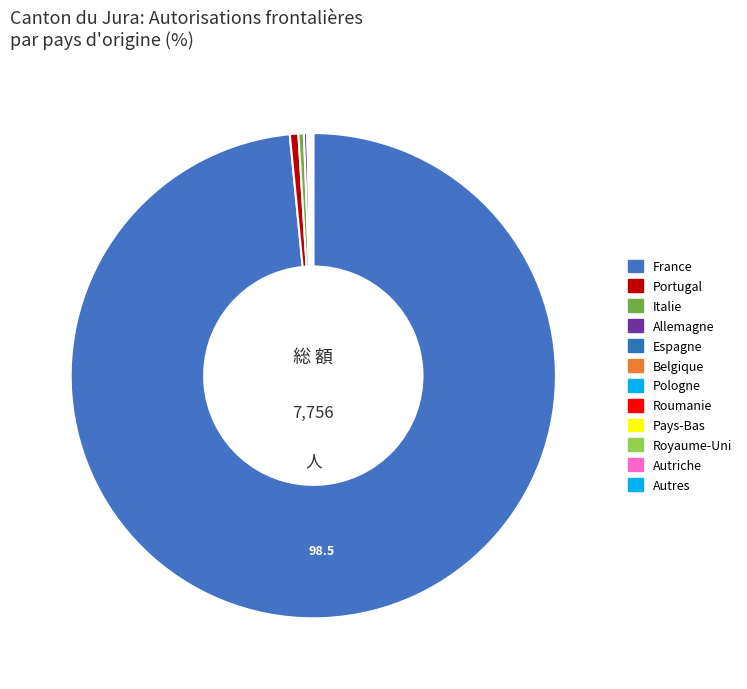

Which slice is the smallest?

Autriche